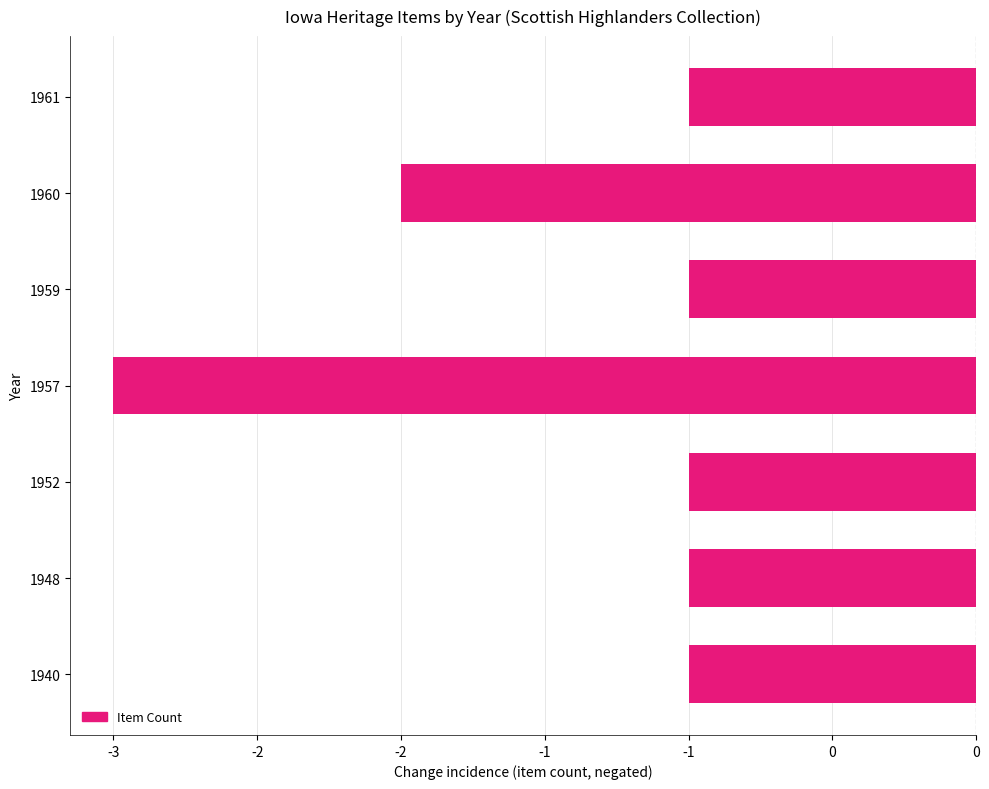

What is the sum of all values?

-10